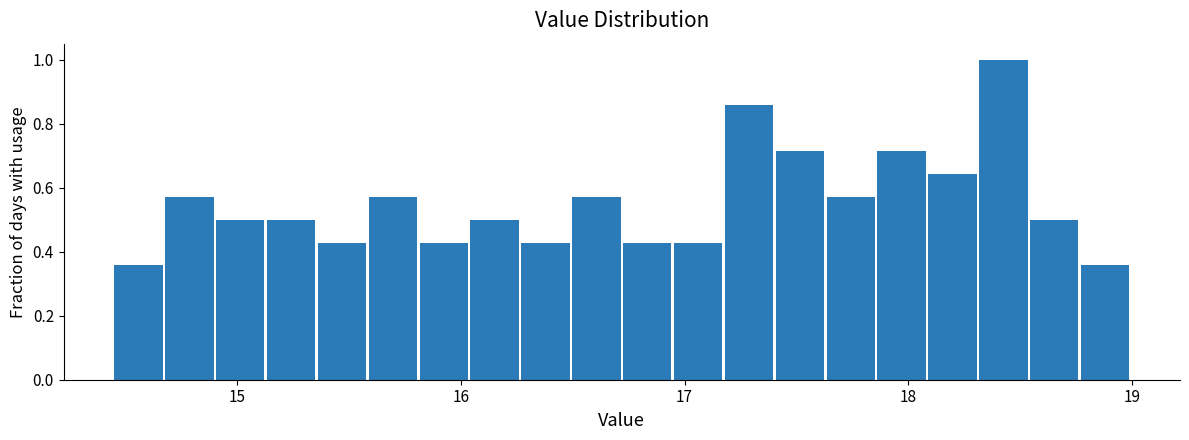

Around what value on the x-axis is the tallest bar? Give the approximate position of its centre, as read against the axis.

18.4